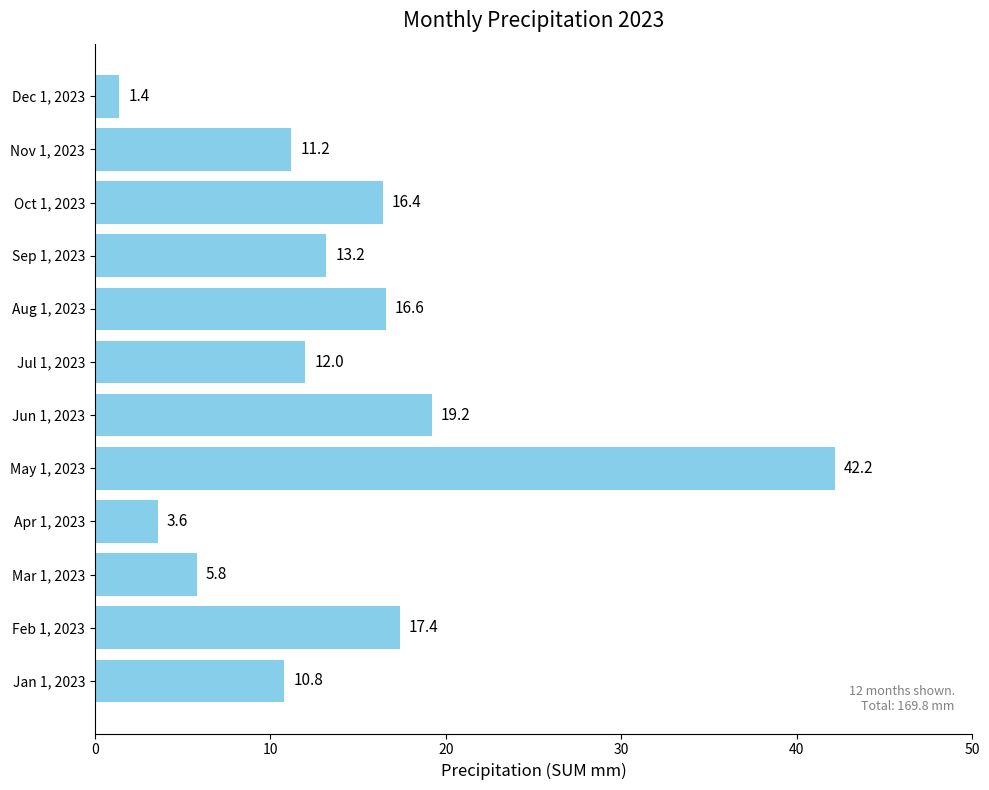

At which label is the value closest to 21?

Jun 1, 2023